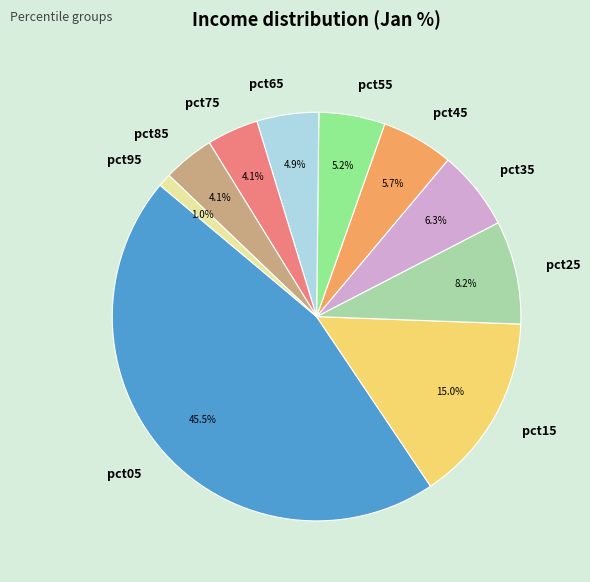

To the nearest percent, what is the average slice percentage?

10%